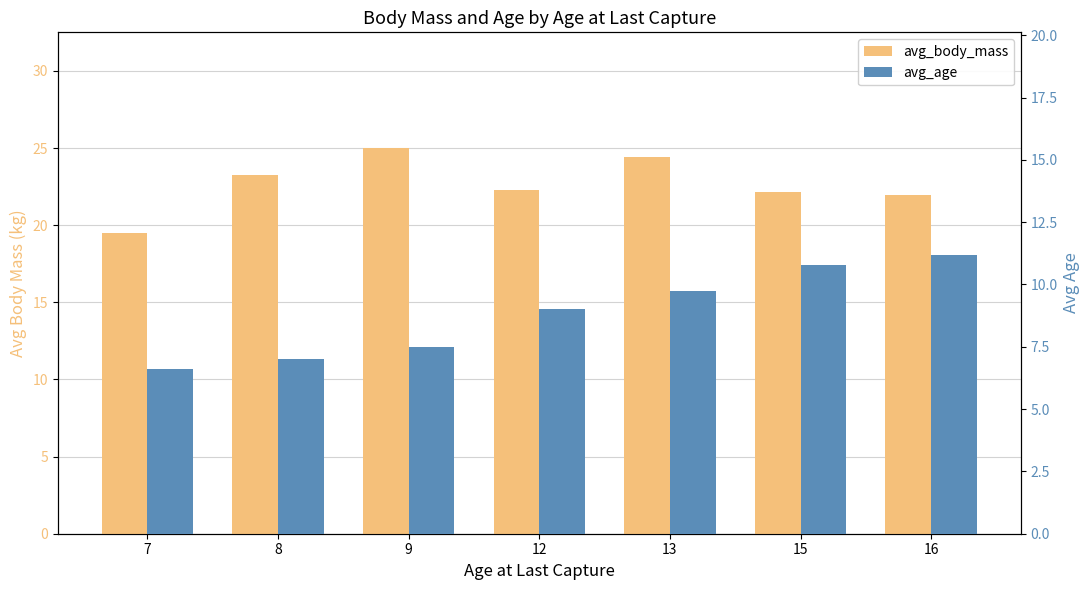

What is the highest value of the avg_body_mass series?

25.0